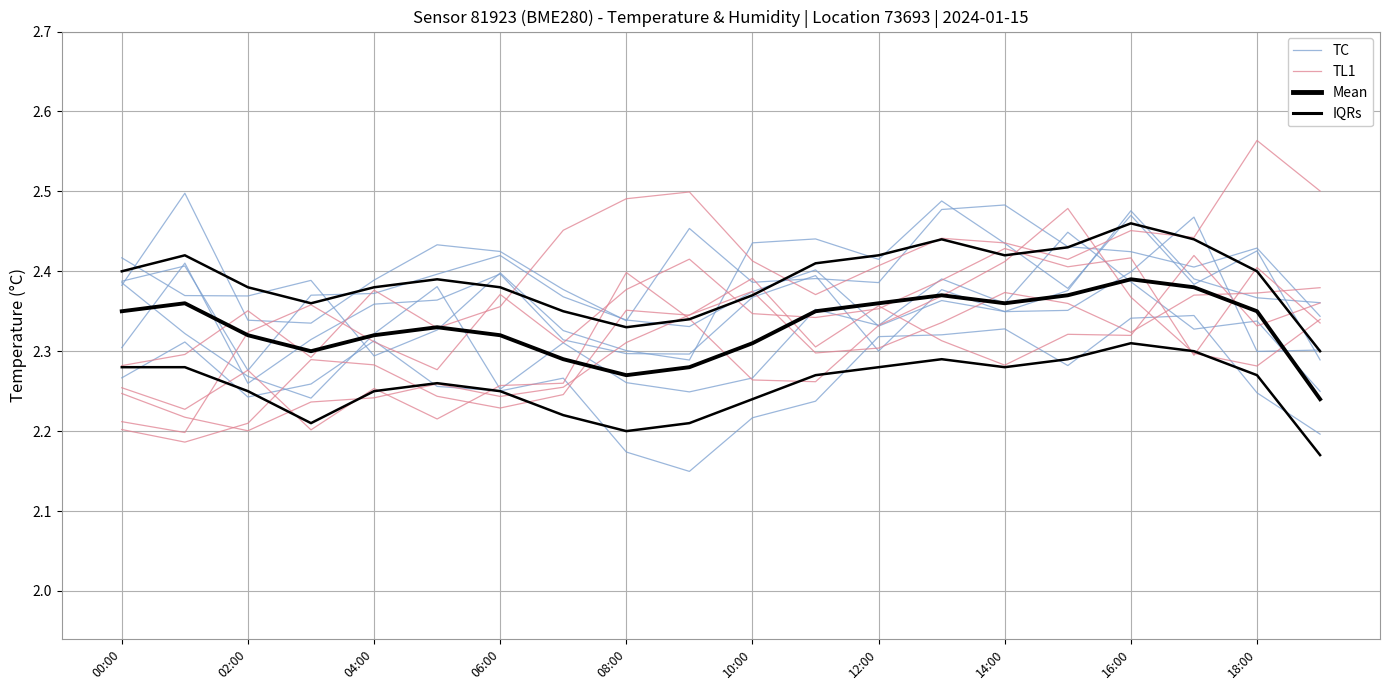

Is this an area chart (filled region under the line)?

No